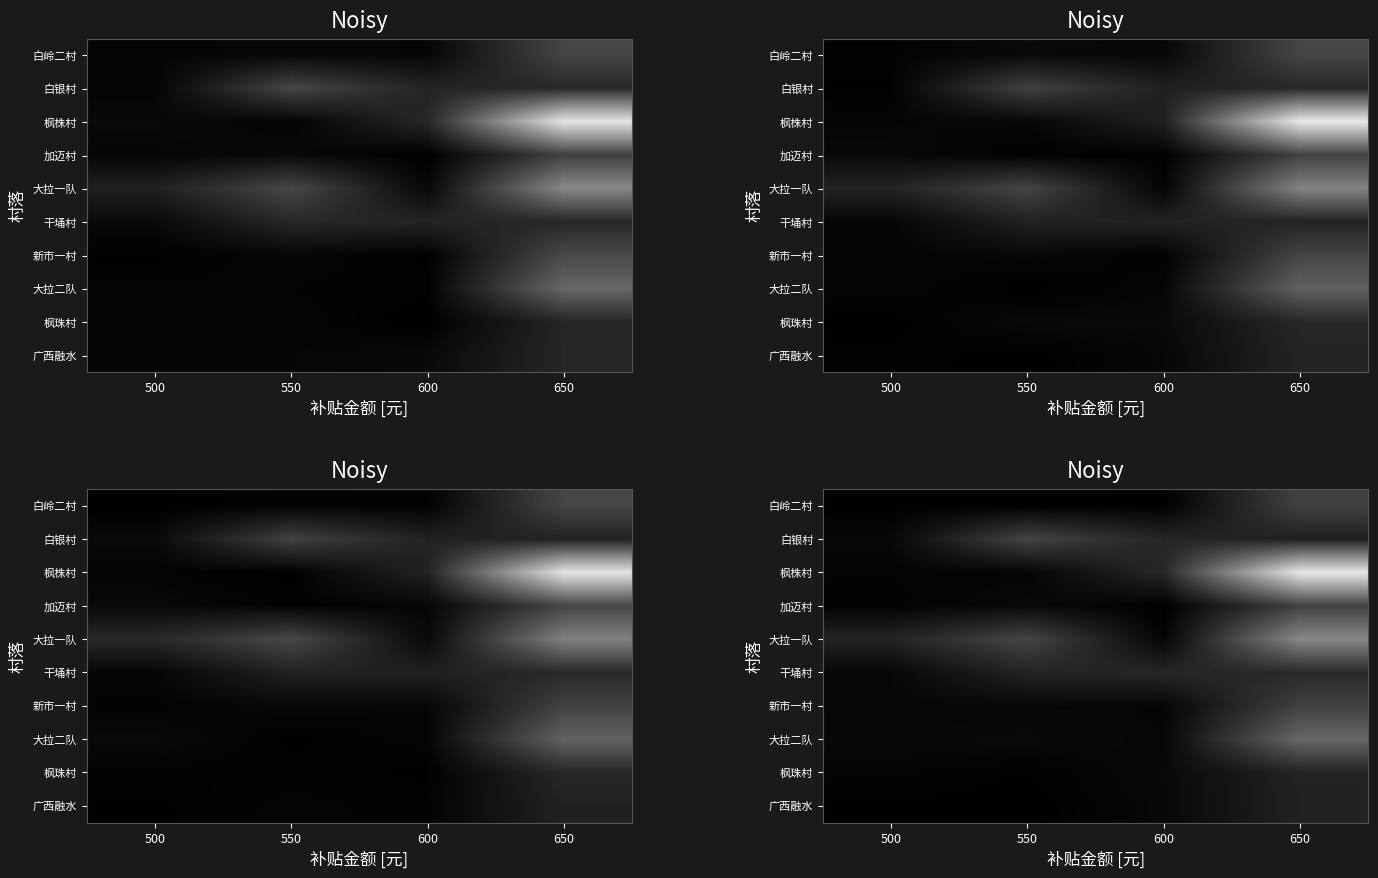

How many distinct data groups are displayed?

10